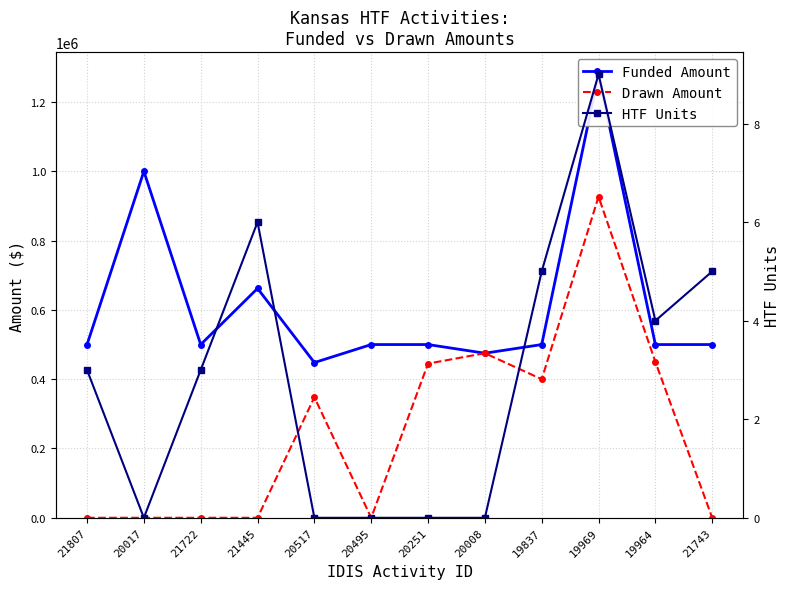

Reading left to right, list all the values displayed in this chart.

Funded Amount: 21807=500000.0	20017=1000000.0	21722=500000.0	21445=662000.0	20517=448000.0	20495=500000.0	20251=500000.0	20008=475000.0	19837=500000.0	19969=1280000.0	19964=500000.0	21743=500000.0
Drawn Amount: 21807=0.0	20017=0.0	21722=0.0	21445=0.0	20517=348000.0	20495=0.0	20251=445004.0	20008=475000.0	19837=400000.0	19969=926744.7	19964=450000.0	21743=0.0
HTF Units: 21807=3.0	20017=0.0	21722=3.0	21445=6.0	20517=0.0	20495=0.0	20251=0.0	20008=0.0	19837=5.0	19969=9.0	19964=4.0	21743=5.0